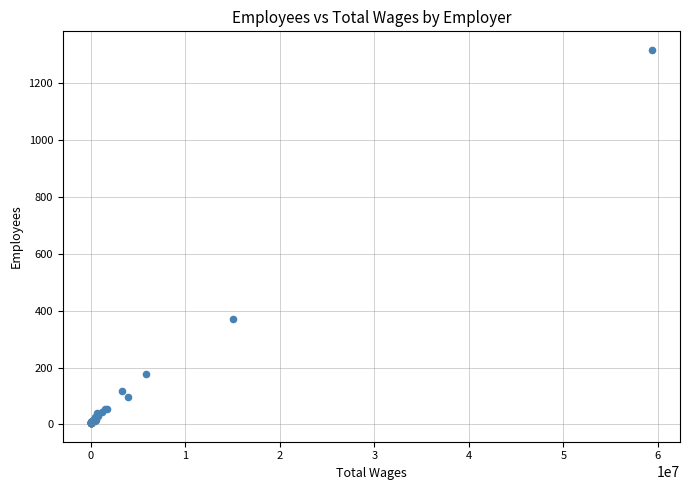

What Y value in the scatter plot is closest to 660?

369